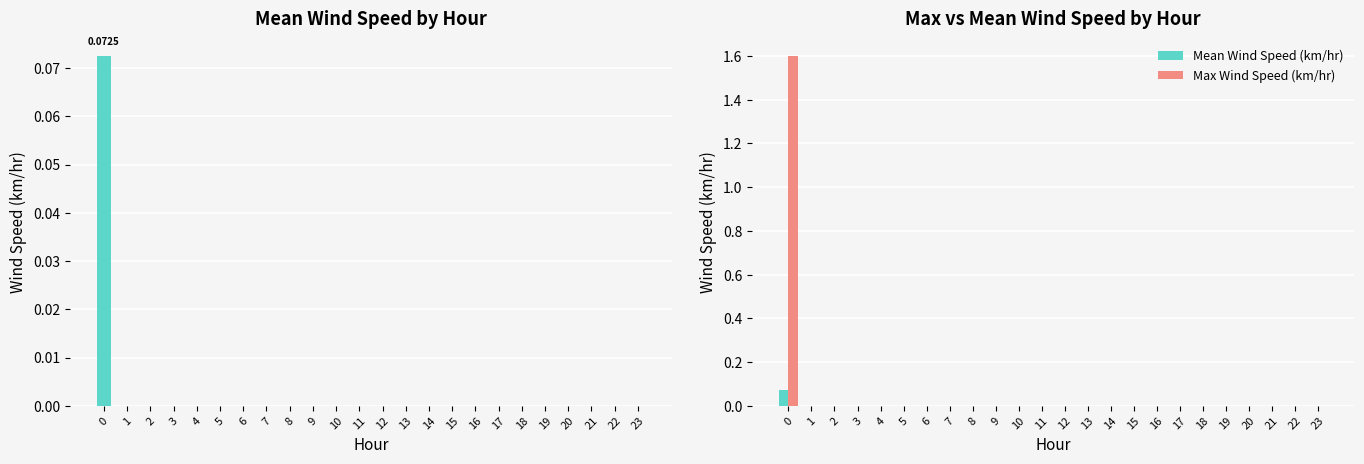

Between 21 and 14, which is larger?

21